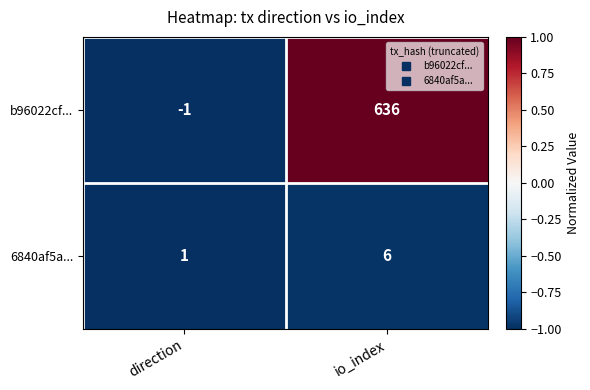

Which series has the widest spread of values?

b96022cf...